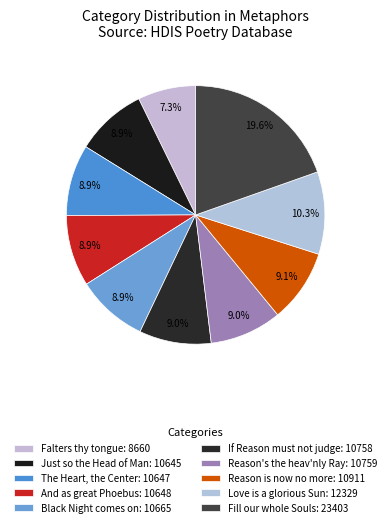

To the nearest percent, what is the difference between the largest and smallest slice percentages?

12%